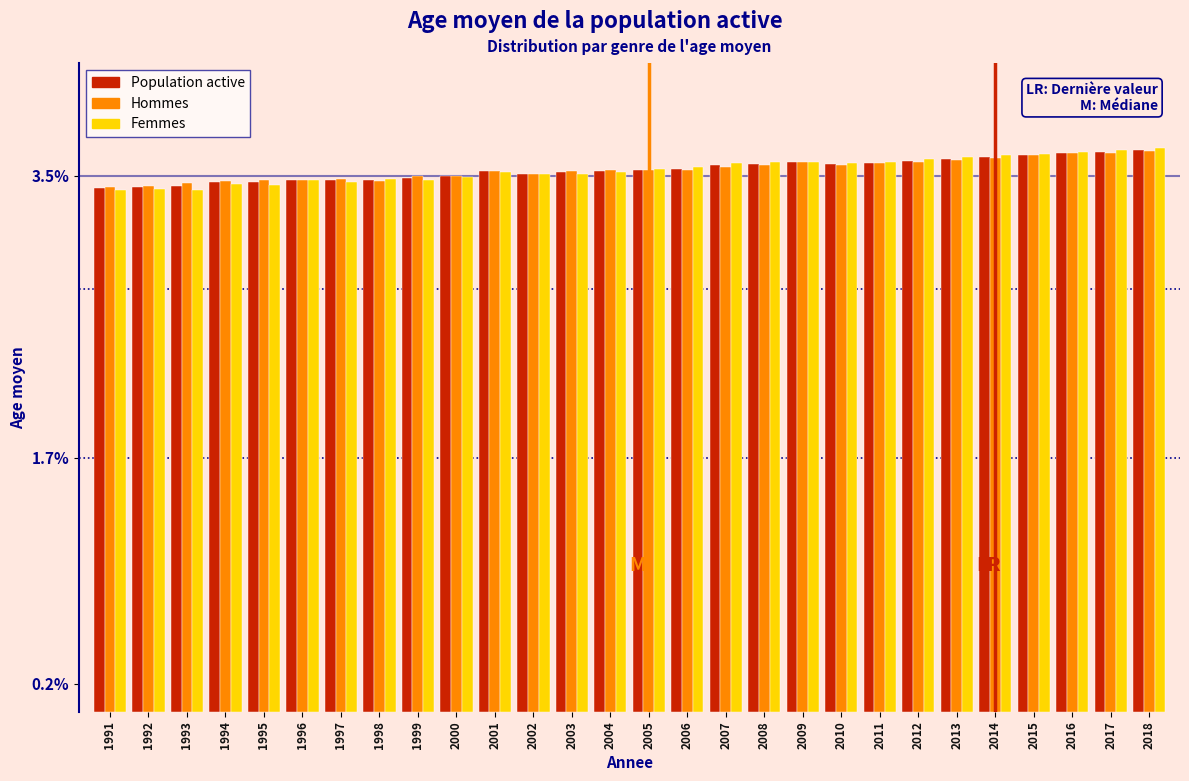

Is it true that Hommes equals 3.5 at 1998?

True